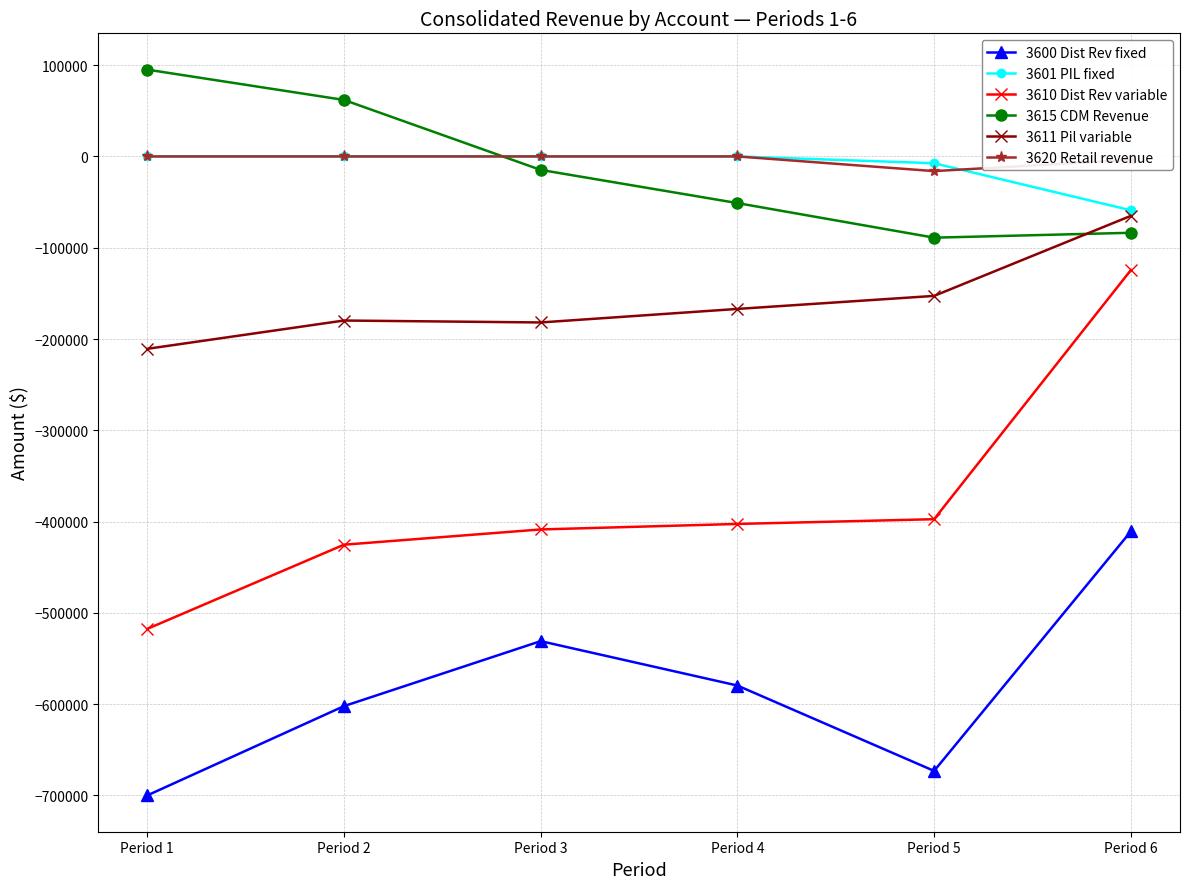

Count the number of categories in the chart.

6